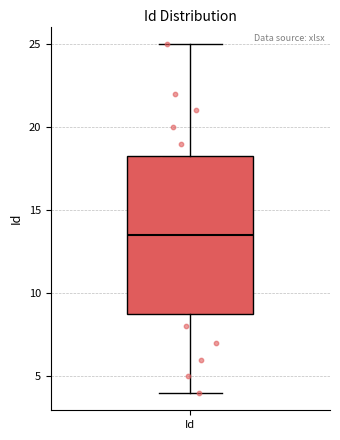

Where does the upper whisker of the box for Id end on the y-axis? The values are not printed on the chart, so give them approximately, as read against the axis.

25.0